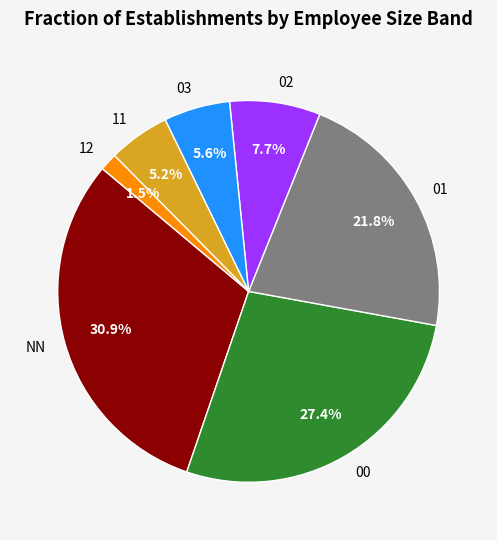

To the nearest percent, what is the average slice percentage?

14%